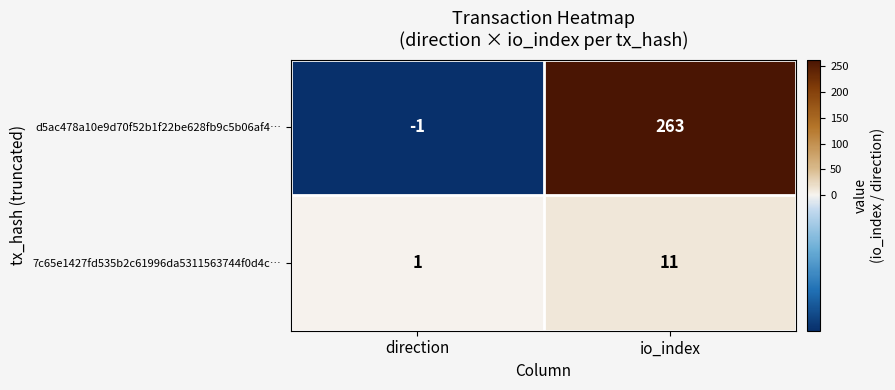

What is the greatest value displayed?

263